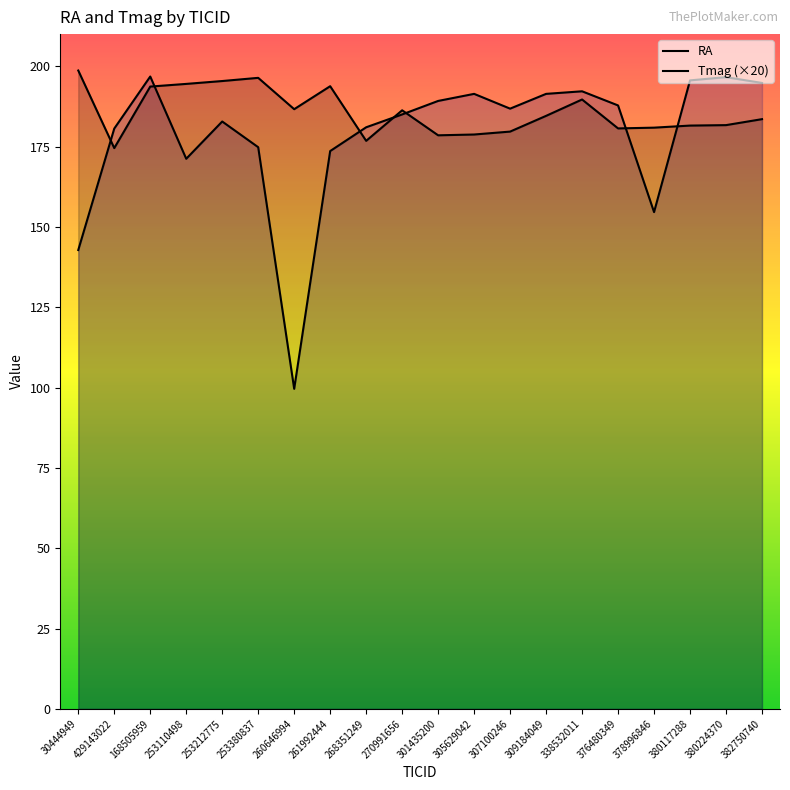

What is the value of the RA point at the 20th from the left?

183.5